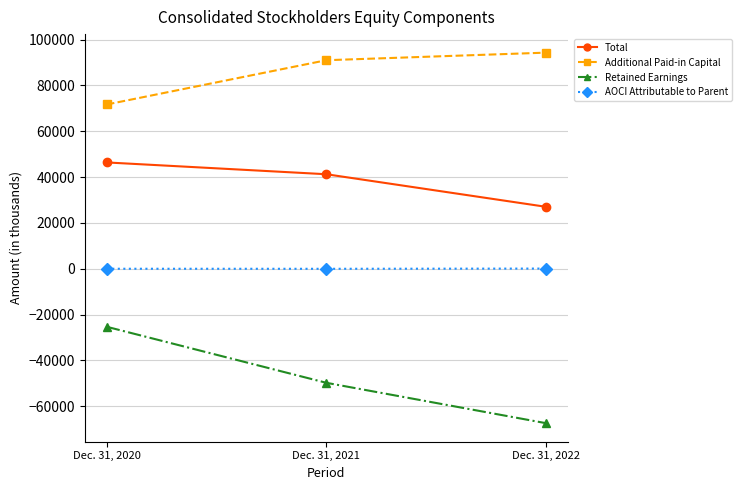

The value of Total at Dec. 31, 2022 is 27055. True or false?

True